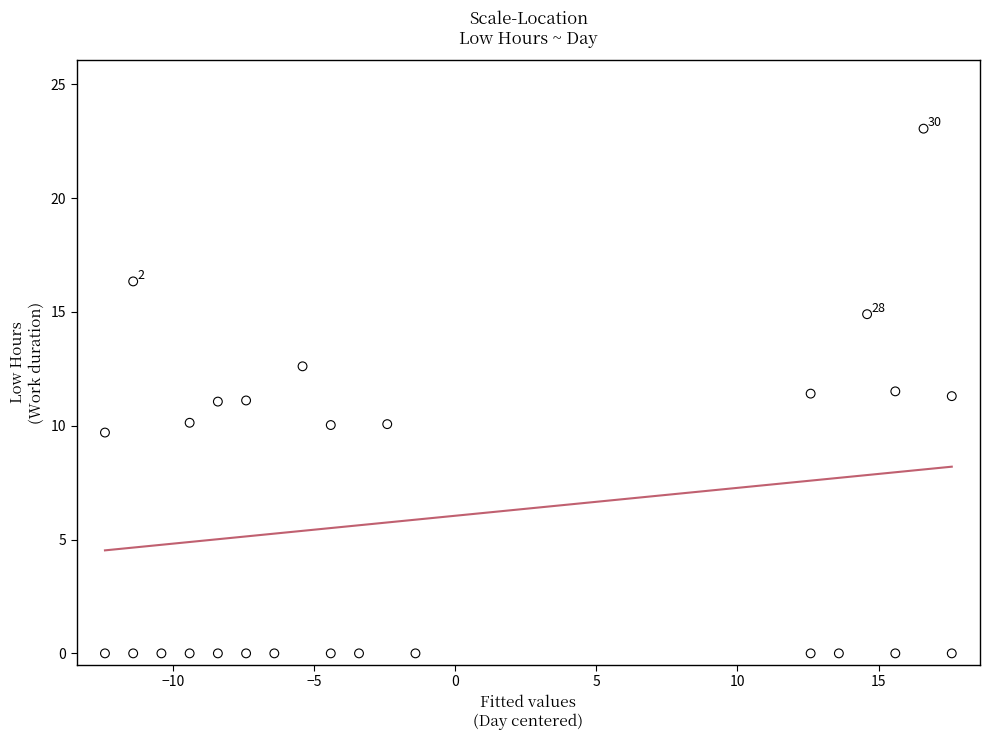

What is the range of Y values (max minus min)?

23.1